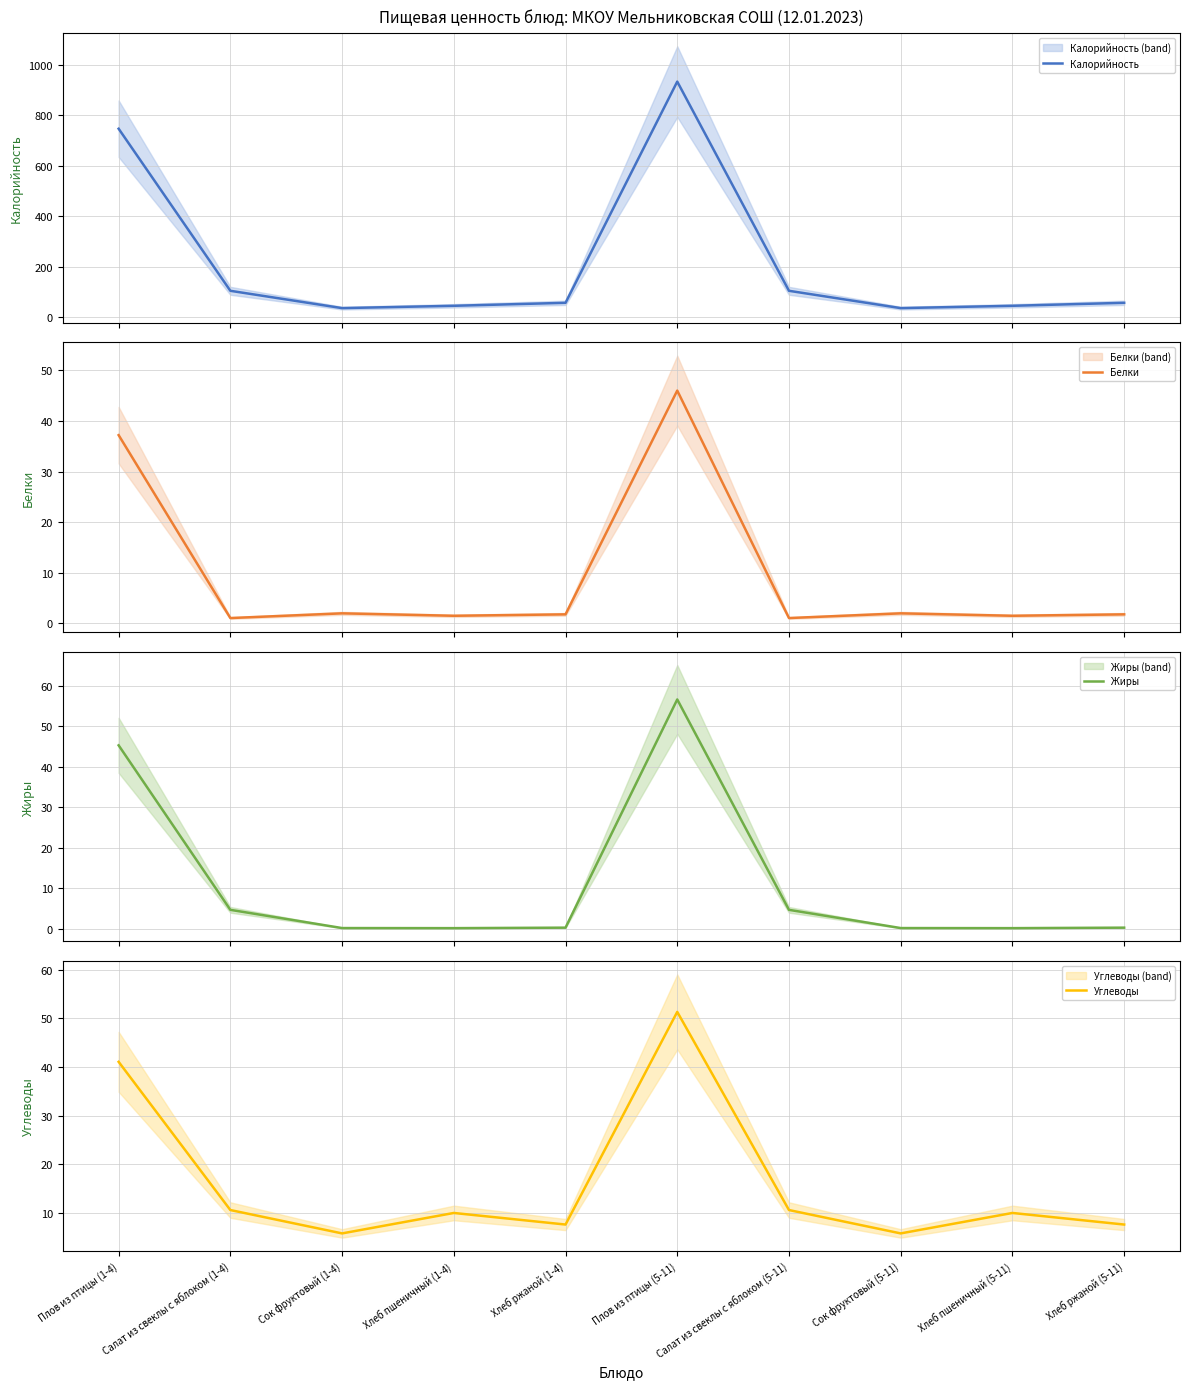

Does the chart have visible grid lines?

Yes